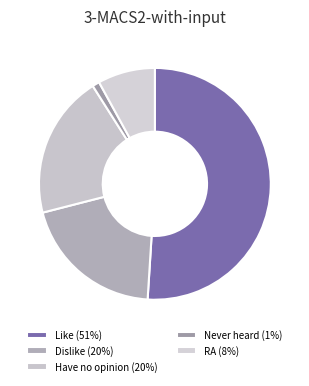

What percentage is NOT represented by RA?

92.0%